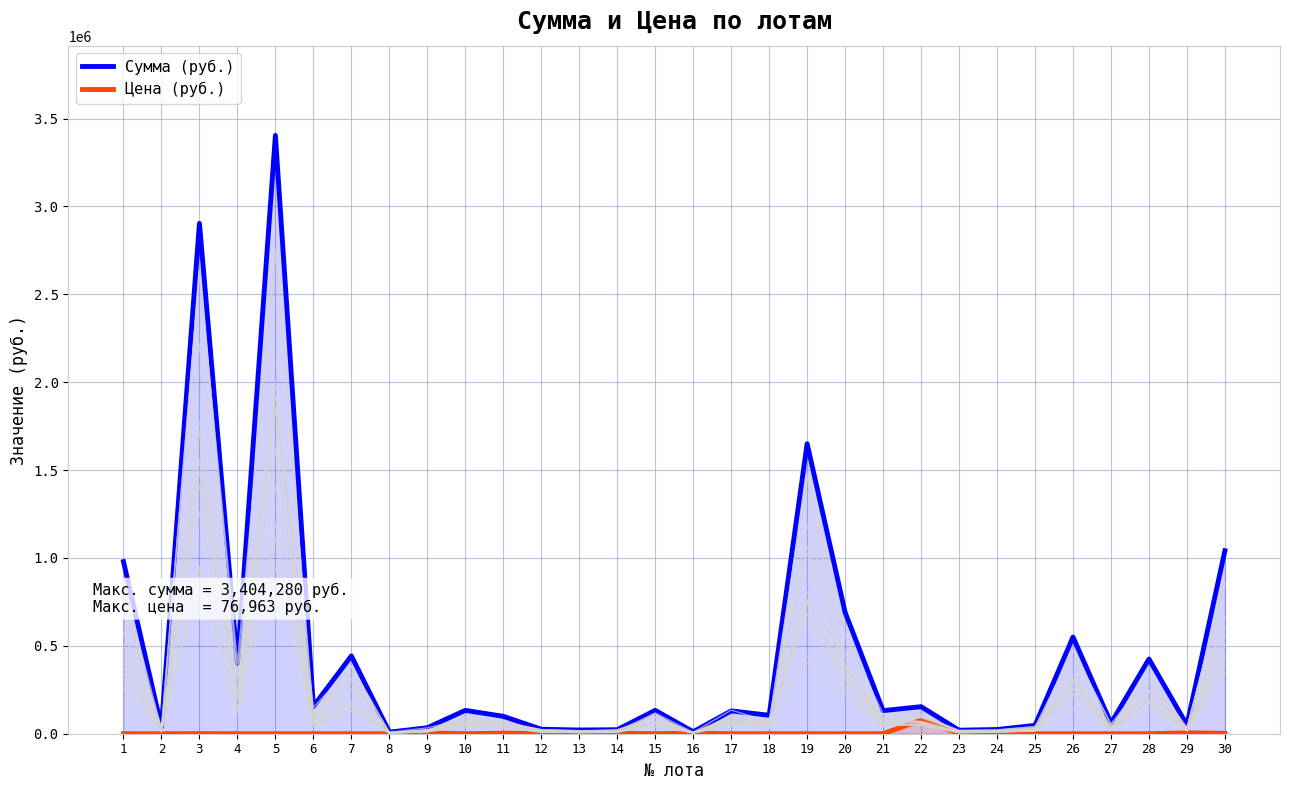

What is the difference between the Цена (руб.) values at 16 and 18?

2653.0